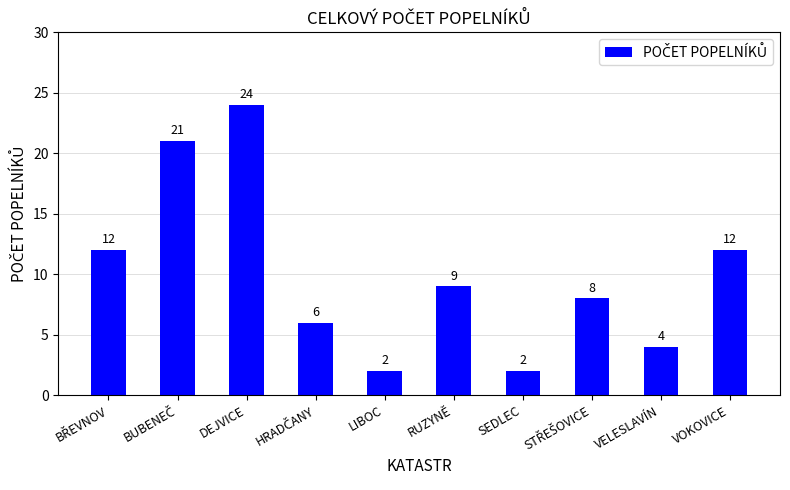

What is the difference between the second highest and second lowest values?

19